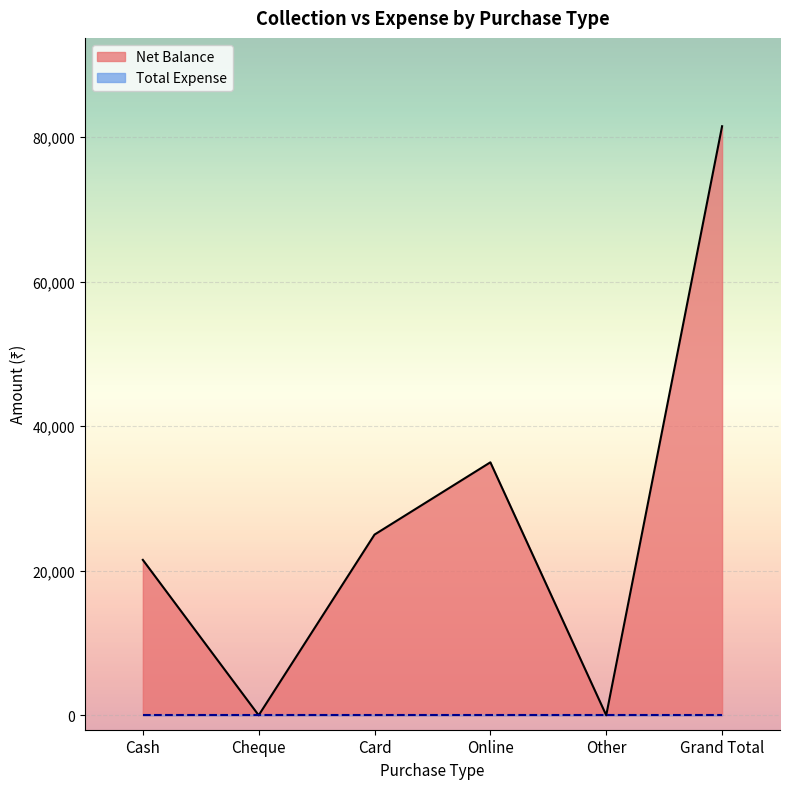

What is the label of the 6th point from the left?

Grand Total